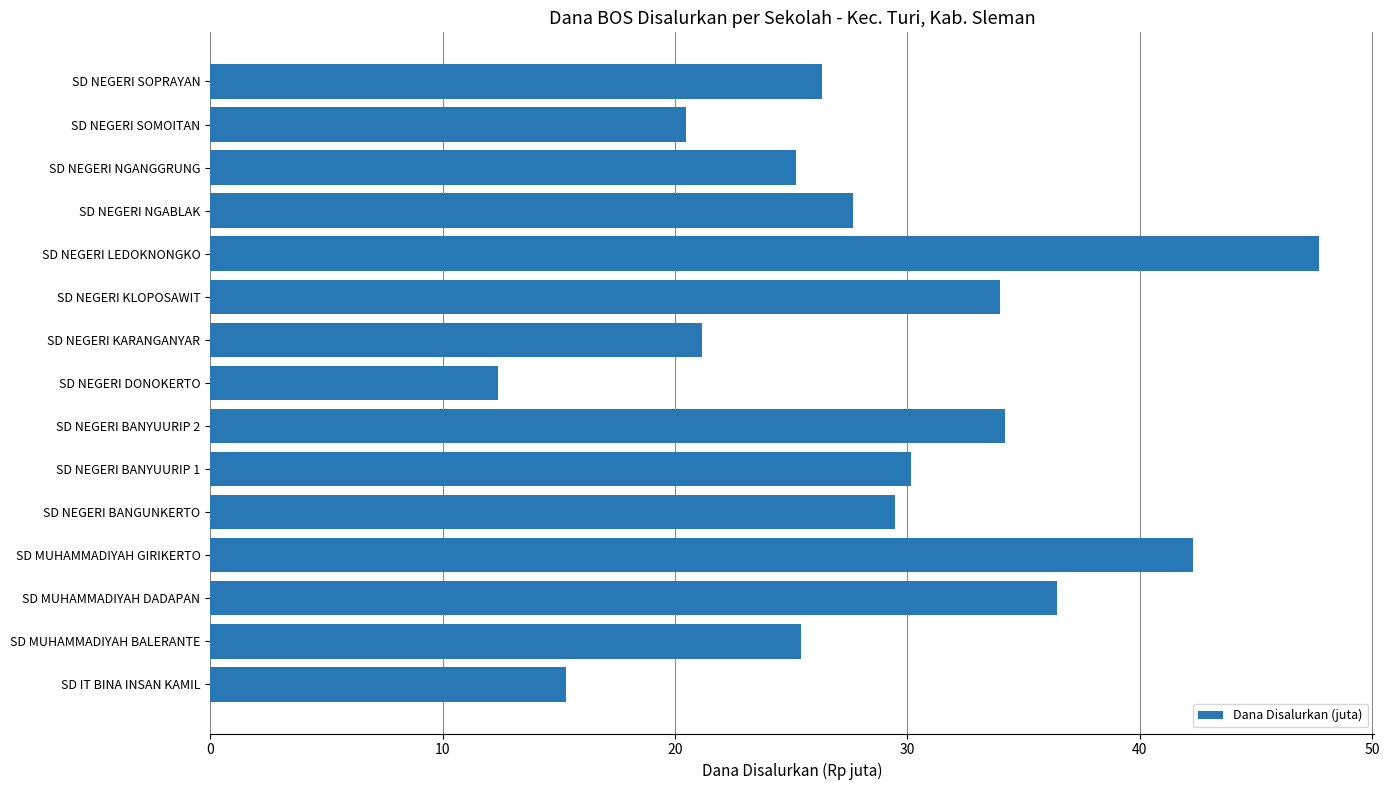

What is the difference between the maximum and minimum values?

35.3